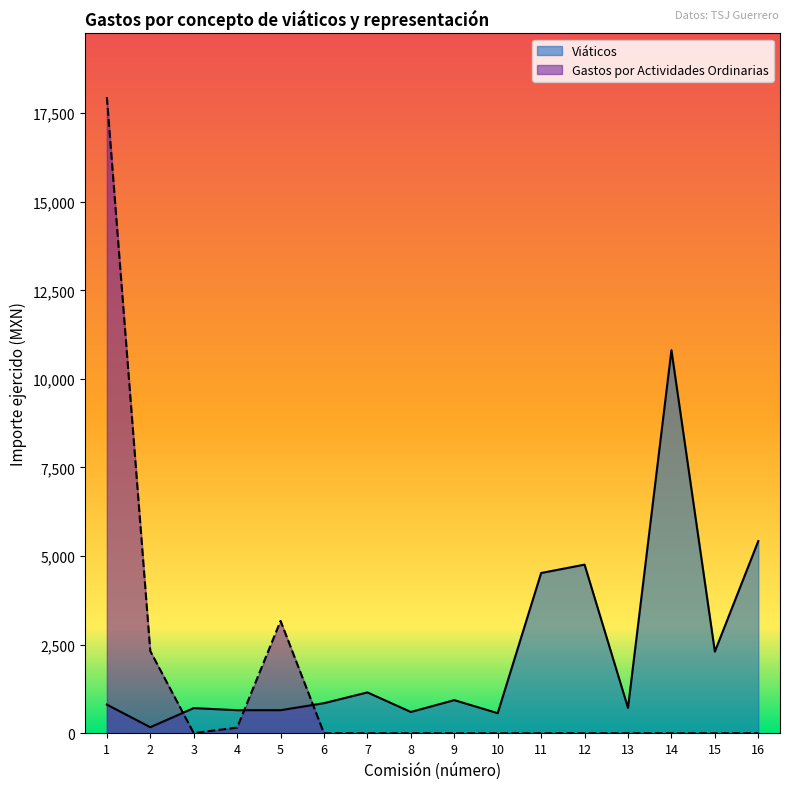

After their last crossing, which series has the higher values: Viáticos or Gastos por Actividades Ordinarias?

Viáticos